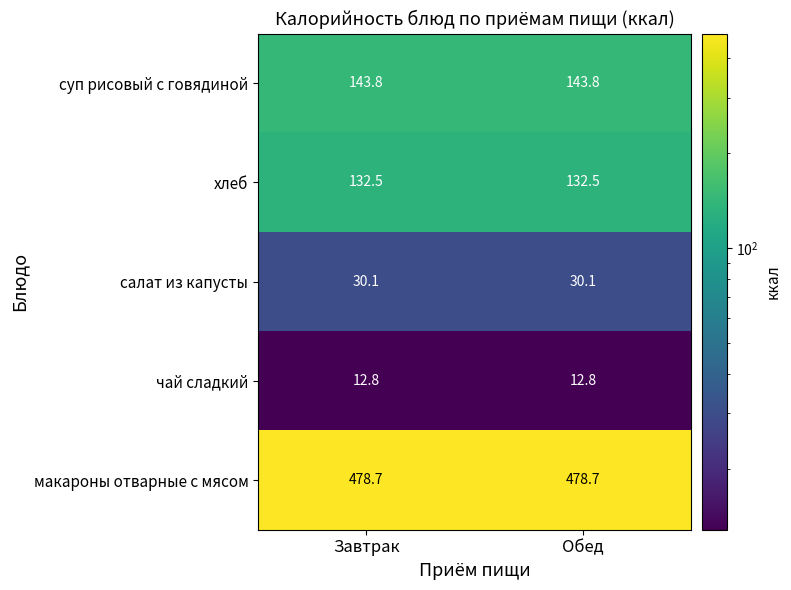

Read the макароны отварные с мясом value at Завтрак.

478.7